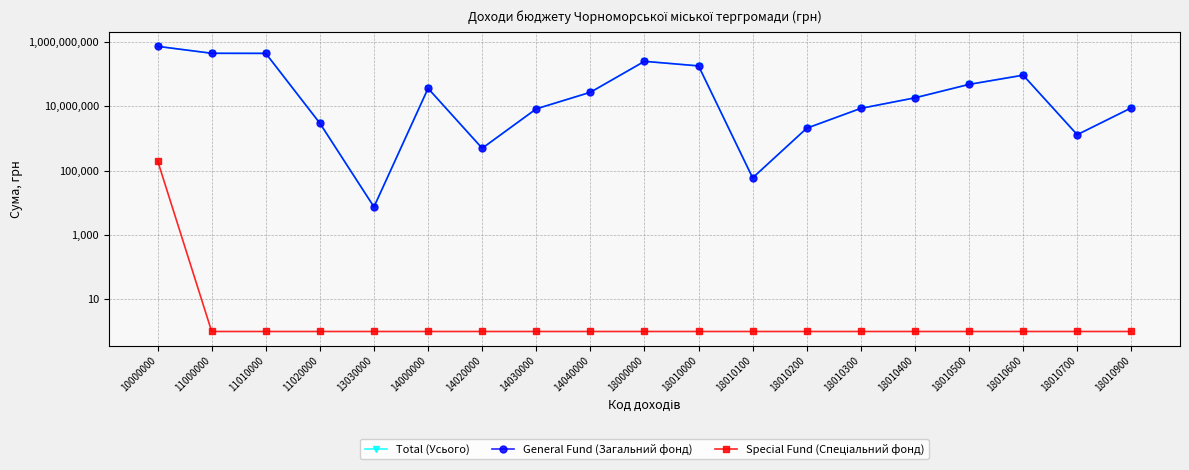

True or false: Special Fund (Спеціальний фонд) and Total (Усього) intersect in this chart.

False